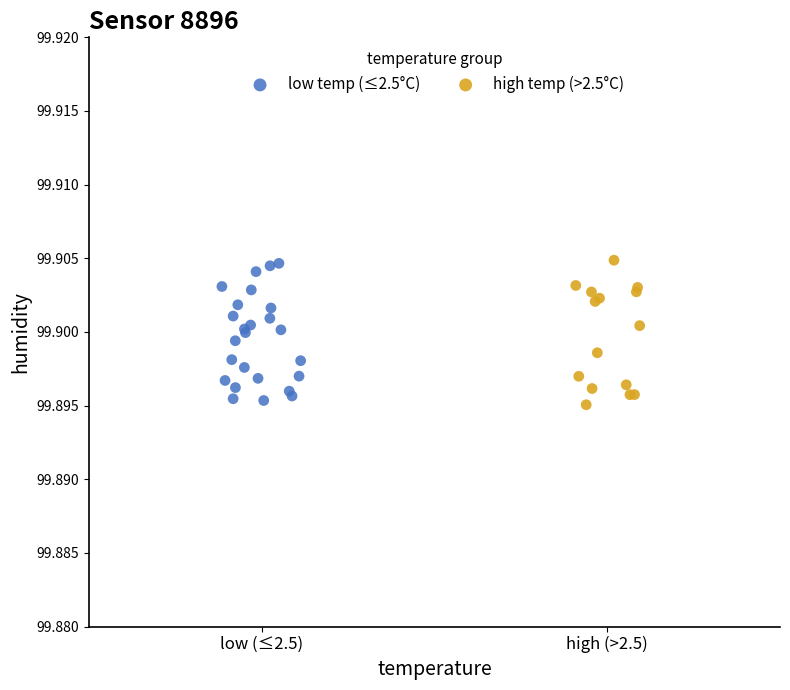

What are all the series names shown in the legend?

low temp (≤2.5°C), high temp (>2.5°C)